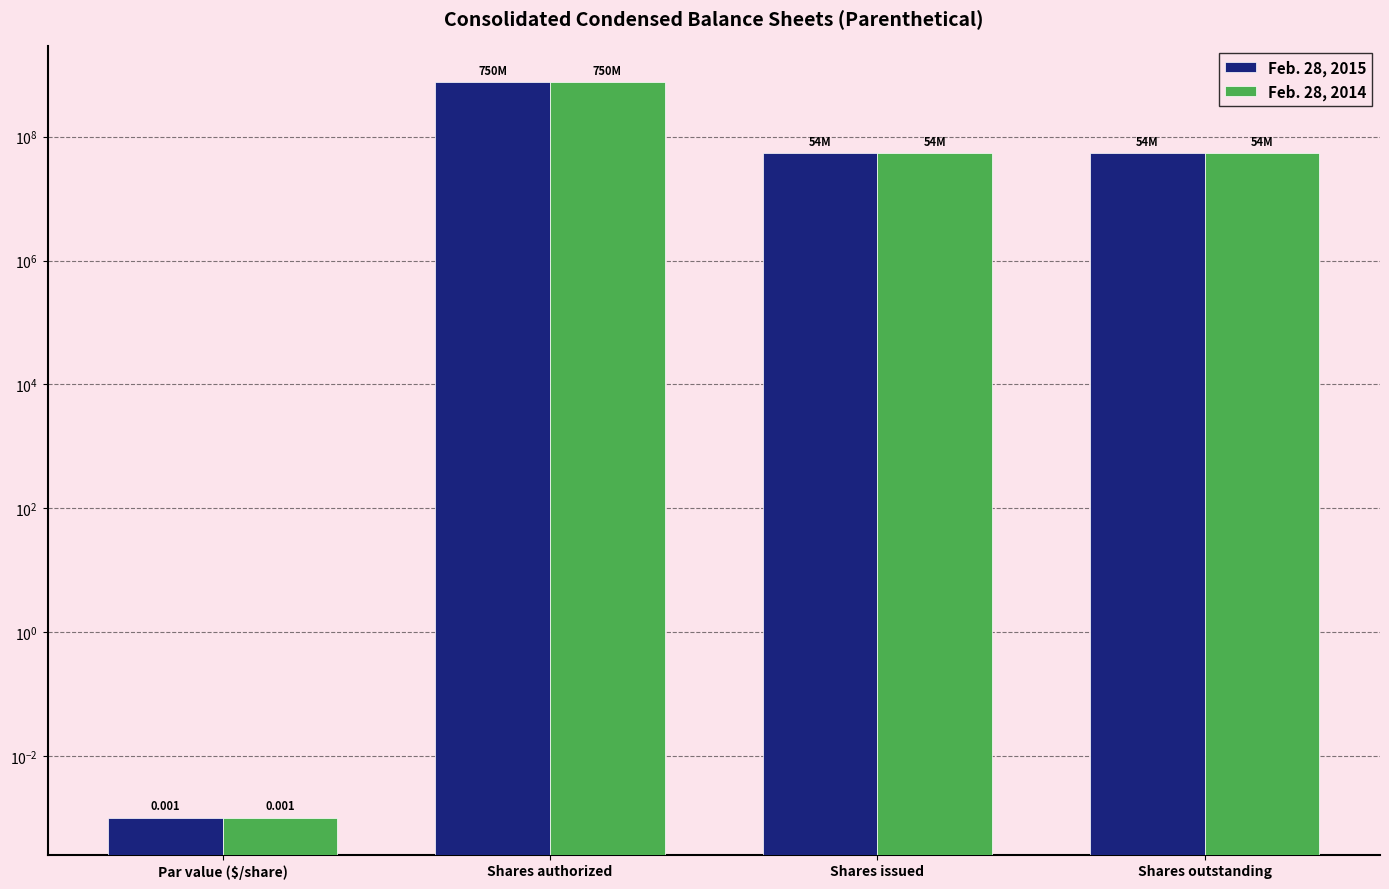

At which label is Feb. 28, 2014 closest to 375000000?

Shares issued